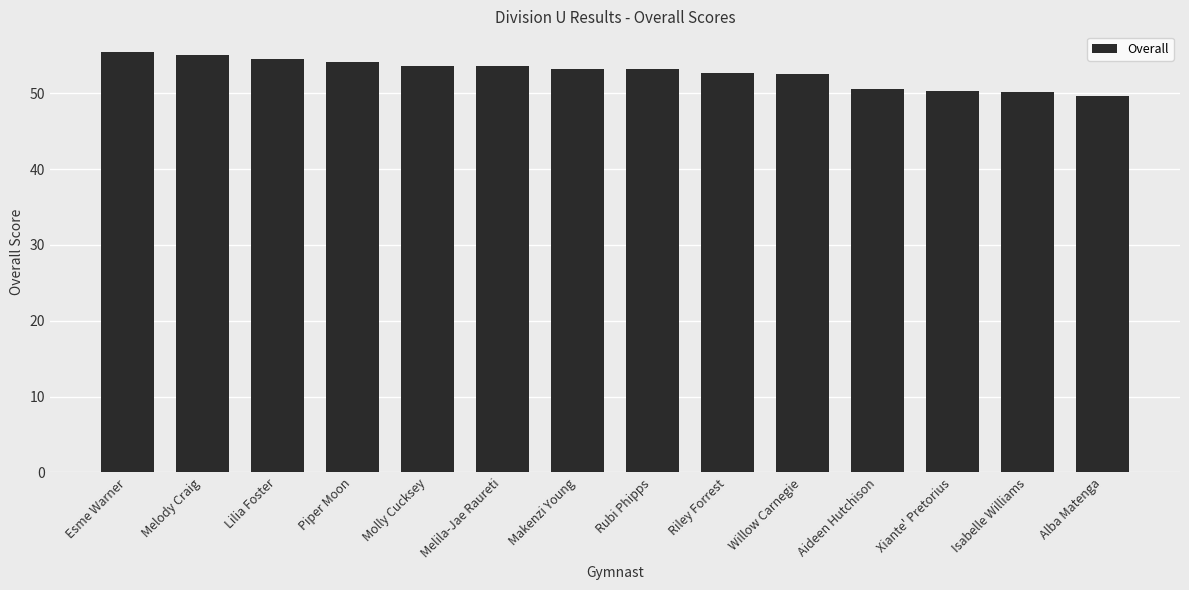

Is it true that the value at Rubi Phipps is 93.1?

False